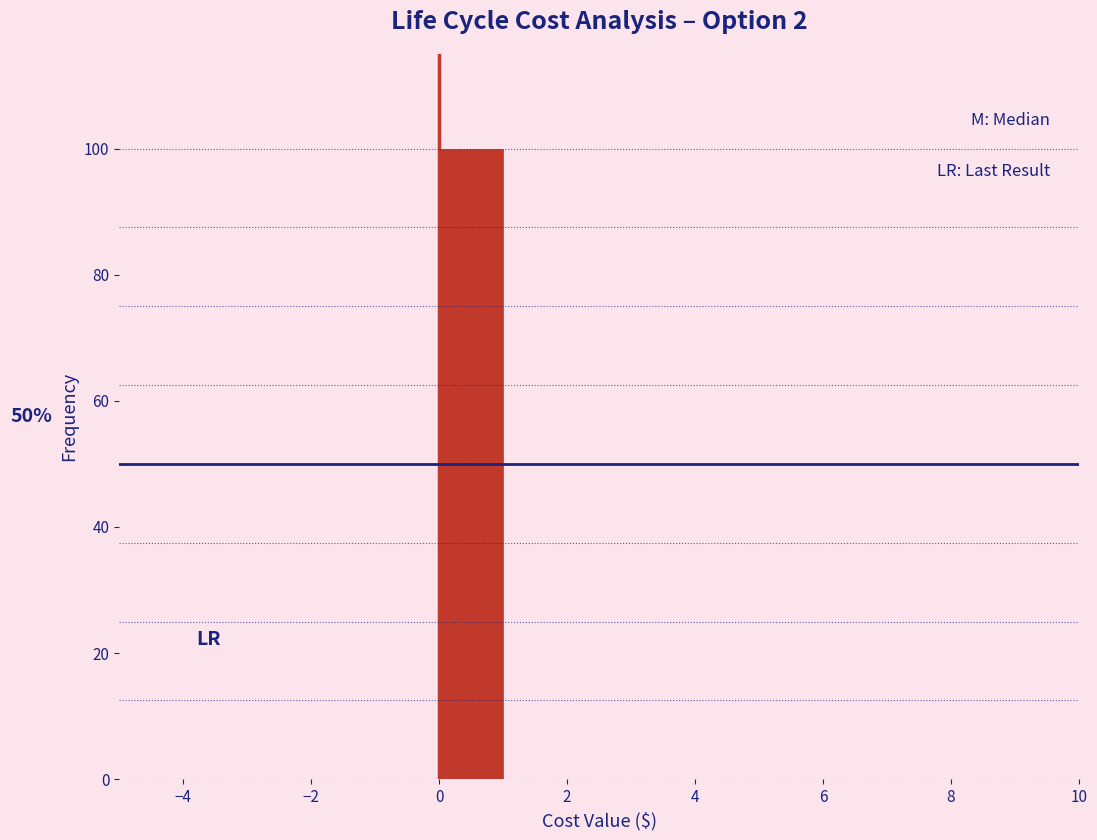

Over which range of the x-axis is the bar tallest?

0 to 1